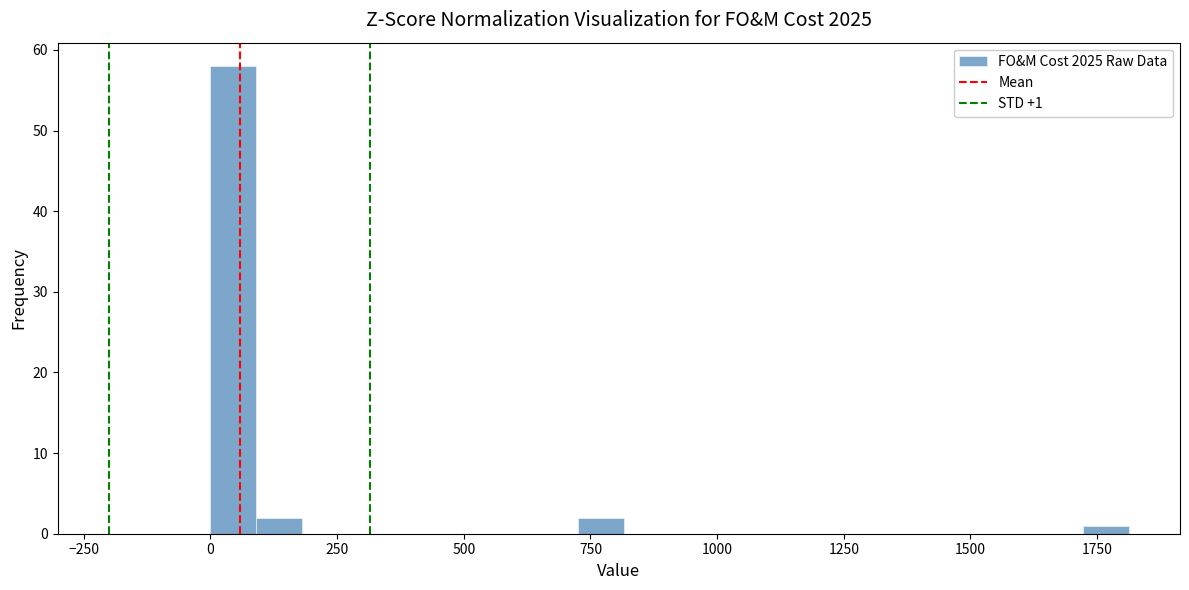

Around what value on the x-axis is the tallest bar? Give the approximate position of its centre, as read against the axis.

50